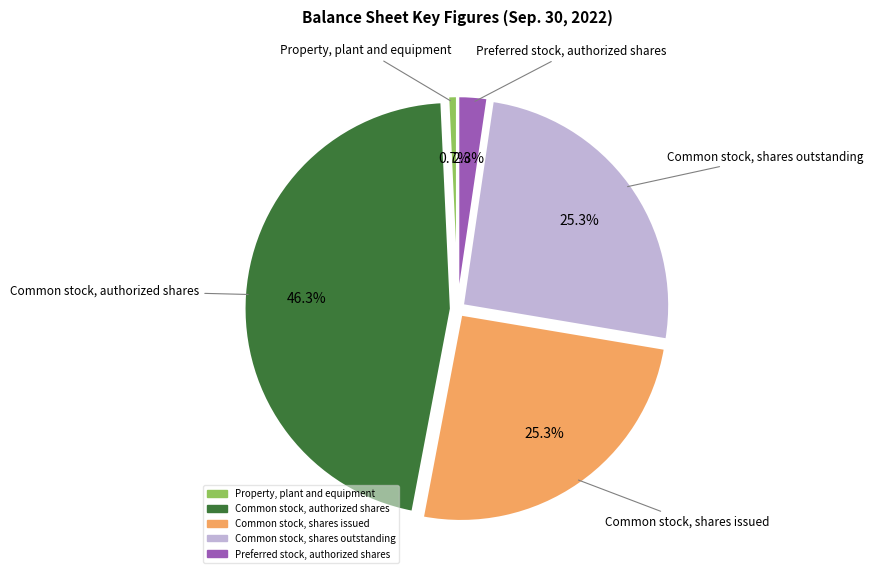

What is the ratio of the value at Common stock, shares issued to the value at Common stock, authorized shares?

0.5